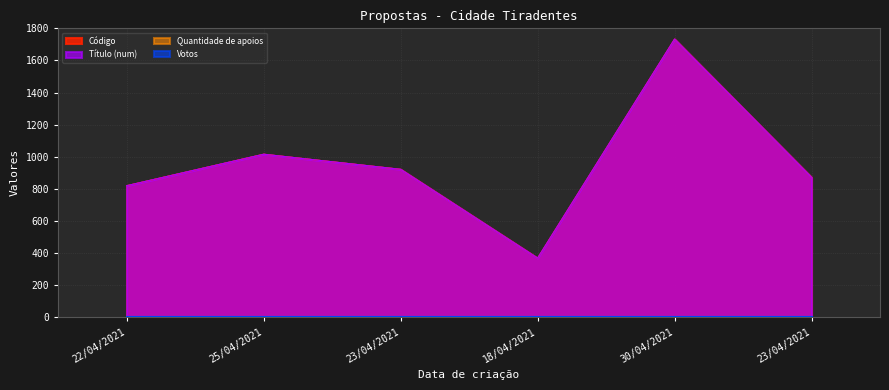

Does the chart display data point markers on the line(s)?

No